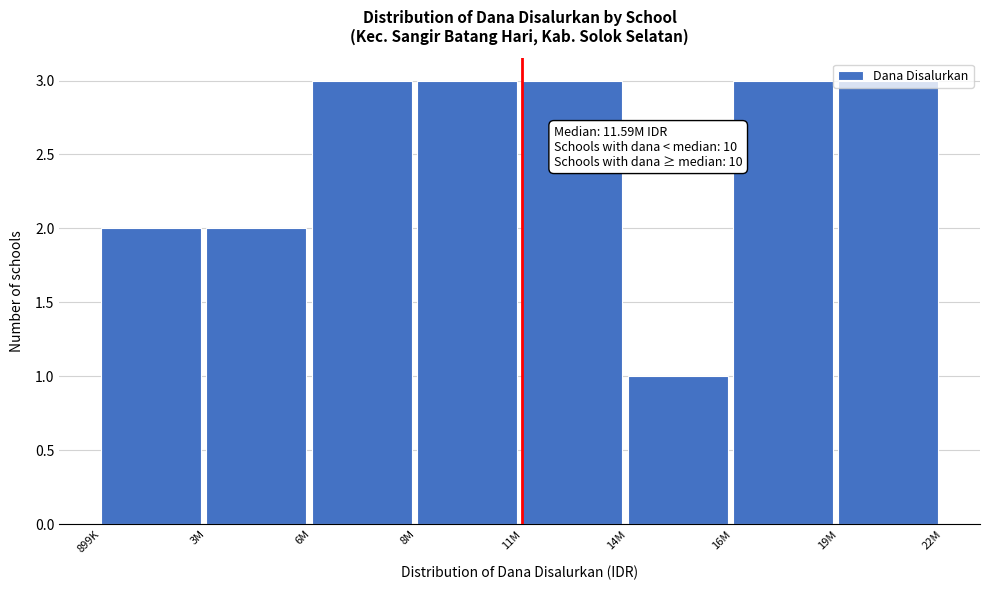

Is it true that the value at 6M is 2?

False